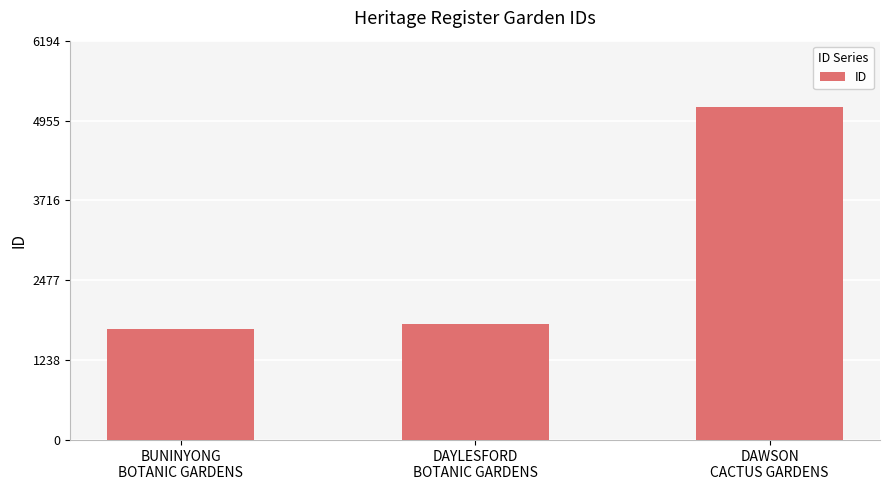

Which has a higher value, BUNINYONG
BOTANIC GARDENS or DAYLESFORD
BOTANIC GARDENS?

DAYLESFORD
BOTANIC GARDENS